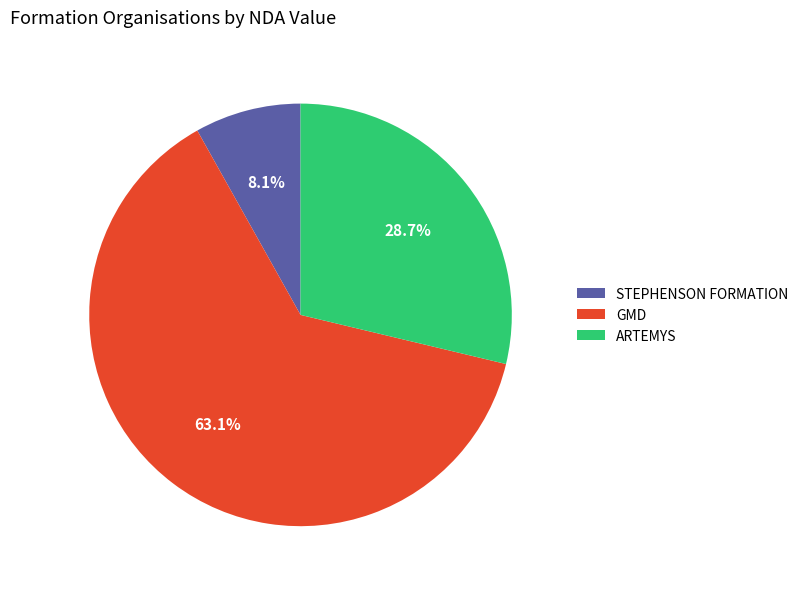

Does any single category account for the majority?

Yes